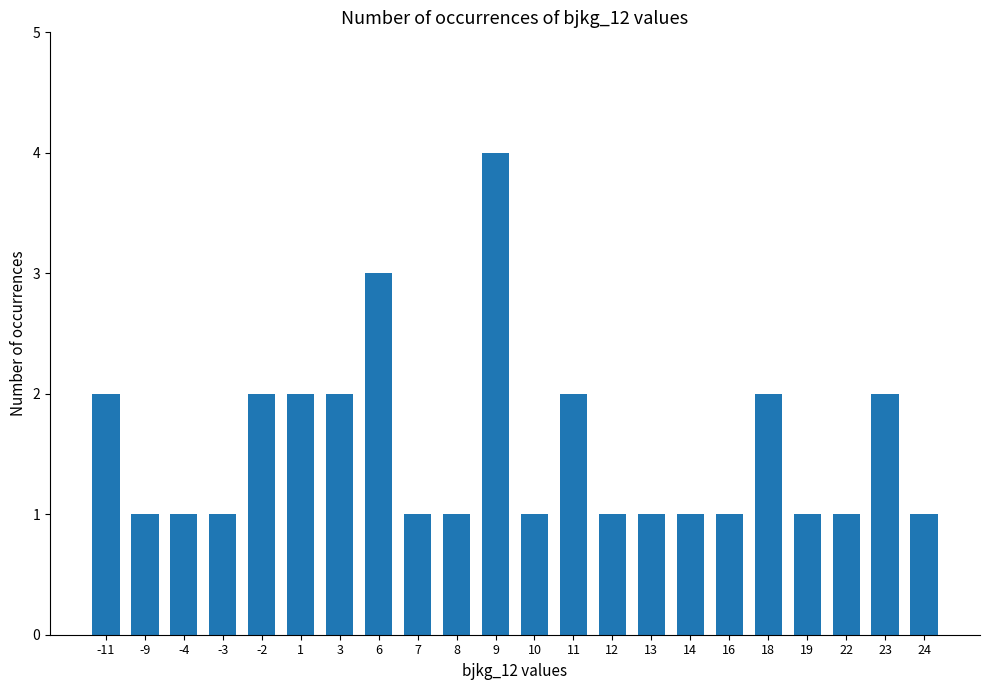

What is the greatest value displayed?

4